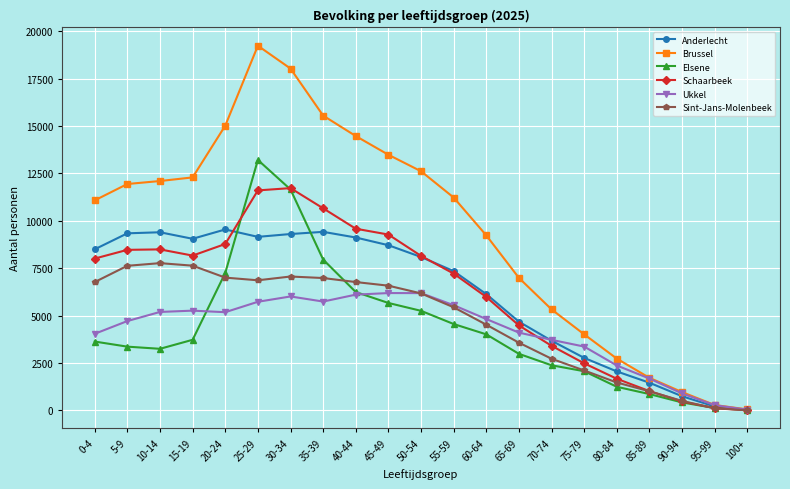

The Sint-Jans-Molenbeek series shows 7767 at 10-14. True or false?

True